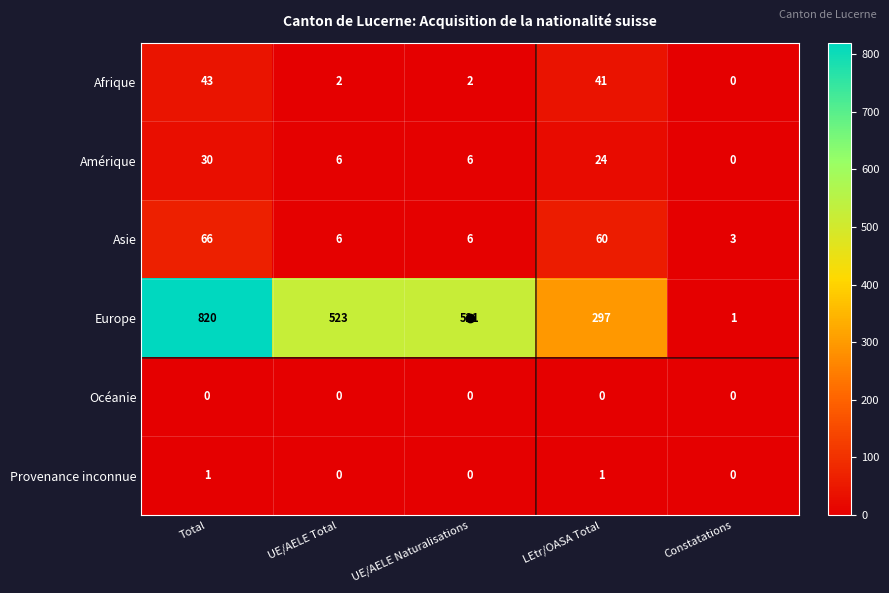

At how many categories does at least one series exceed 184?

4